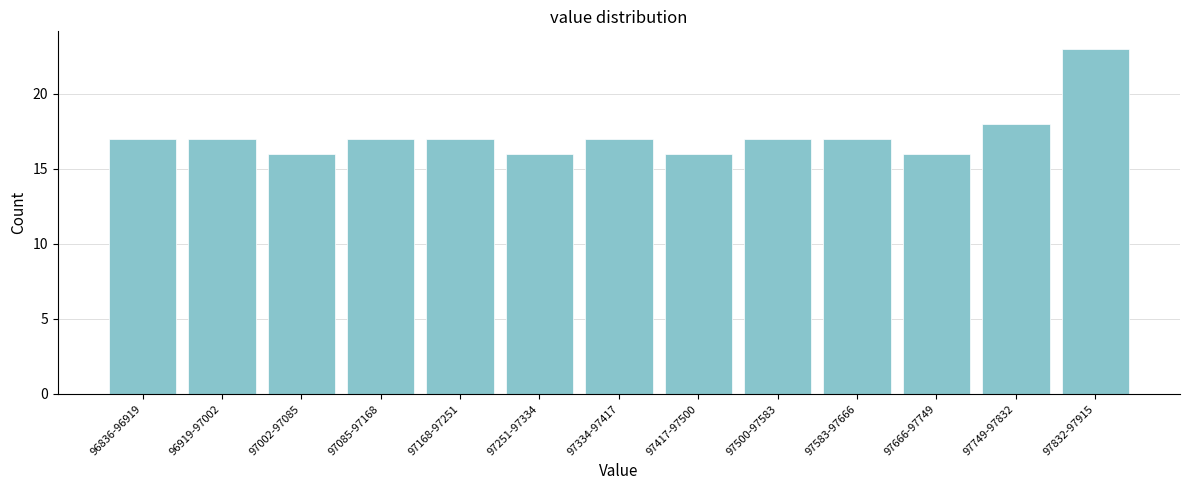

Reading left to right, what are all the values shown in this chart?

17	17	16	17	17	16	17	16	17	17	16	18	23